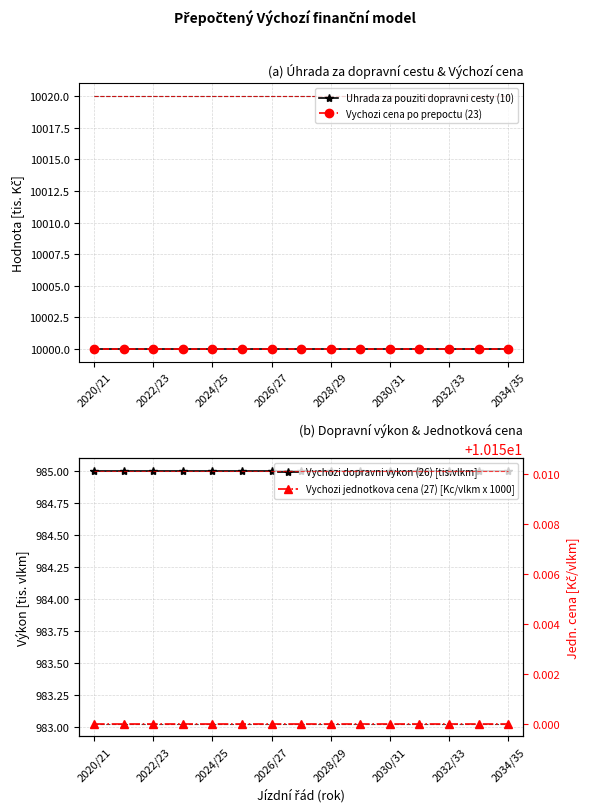

At 2030/31, list the series in order from smallest to largest.

Vychozi jednotkova cena (27) [Kc/vlkm x 1000], Vychozi dopravni vykon (26) [tis.vlkm], Uhrada za pouziti dopravni cesty (10), Vychozi cena po prepoctu (23)